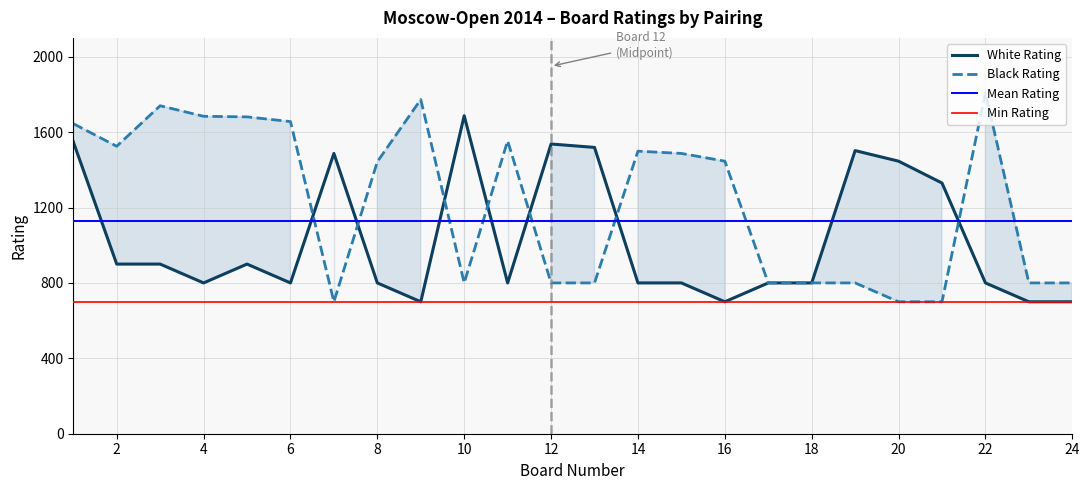

List the series in order of their overall mean, highest first.

Black Rating, White Rating